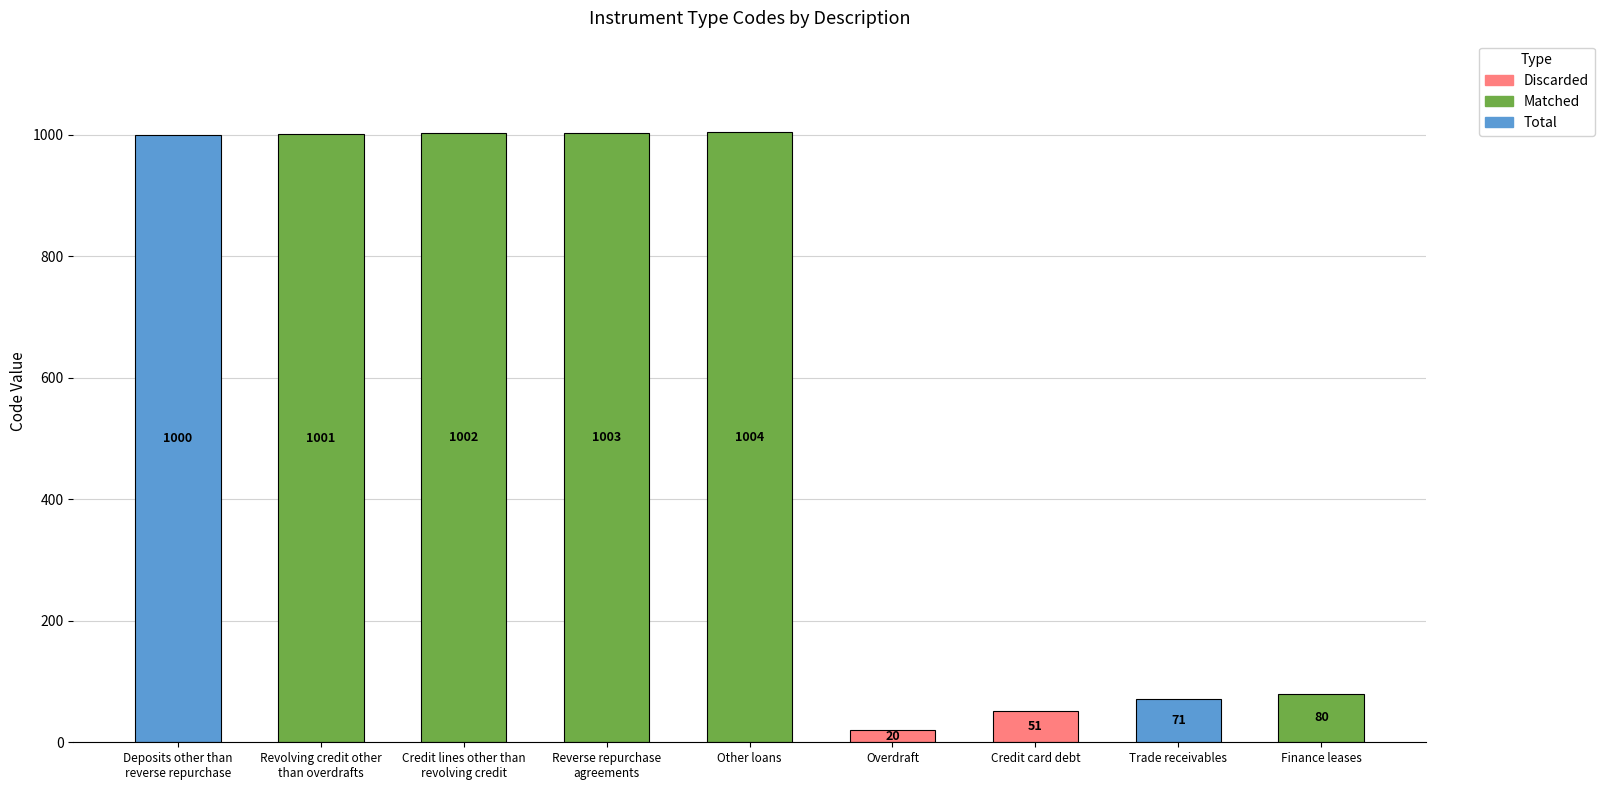

Read the value at Trade receivables, to the nearest 50.

50